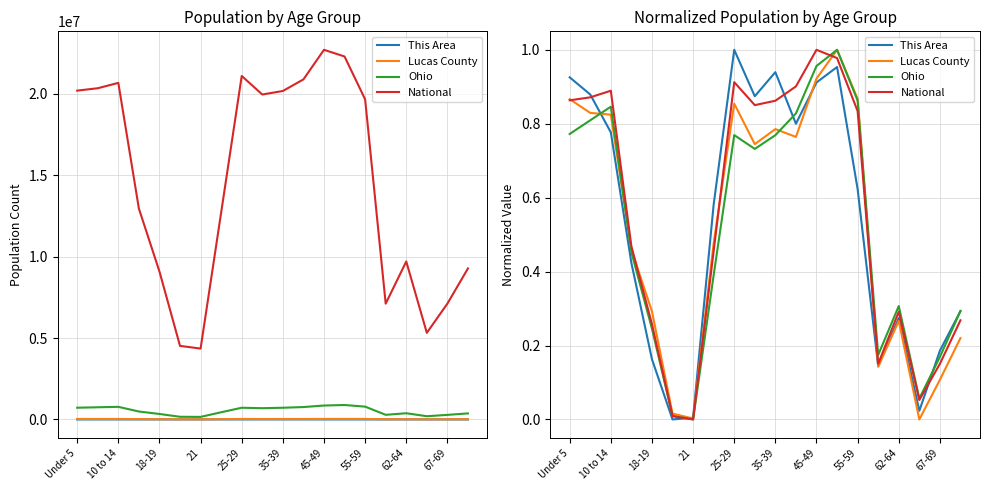

How many data points does each series have?

20